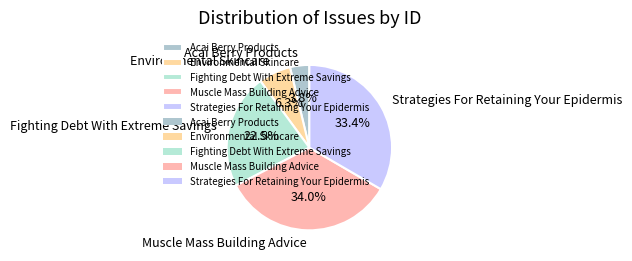

Which has a higher value, Acai Berry Products or Environmental Skincare?

Environmental Skincare